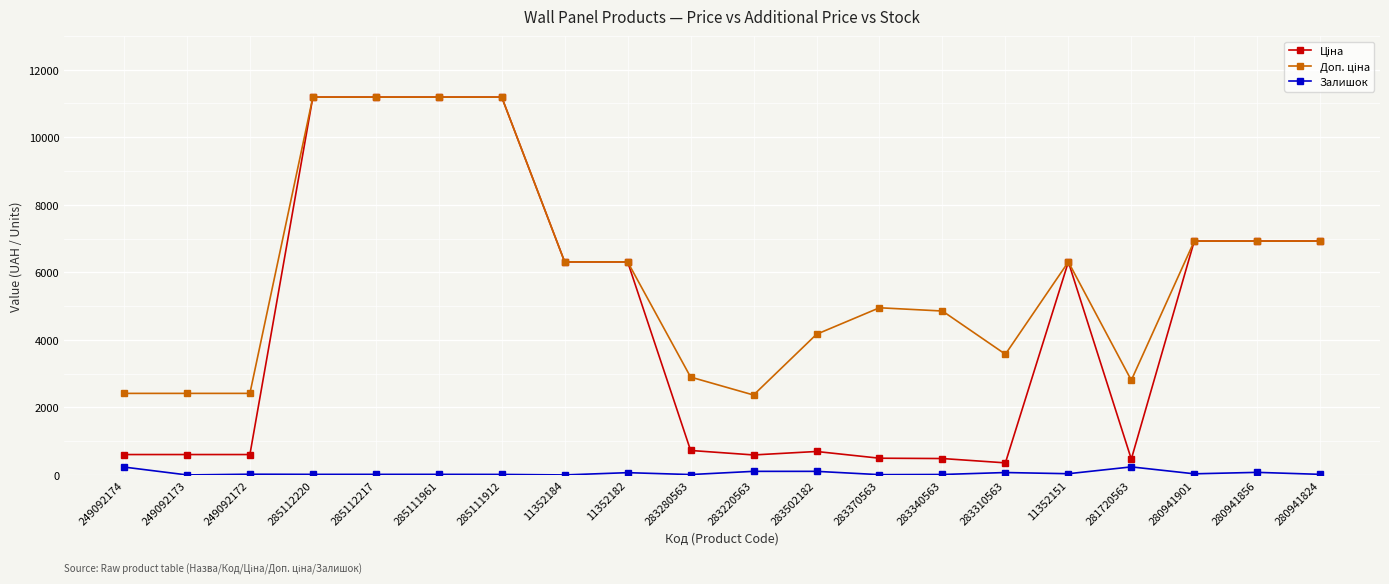

At how many categories does at least one series exceed 8645?

4